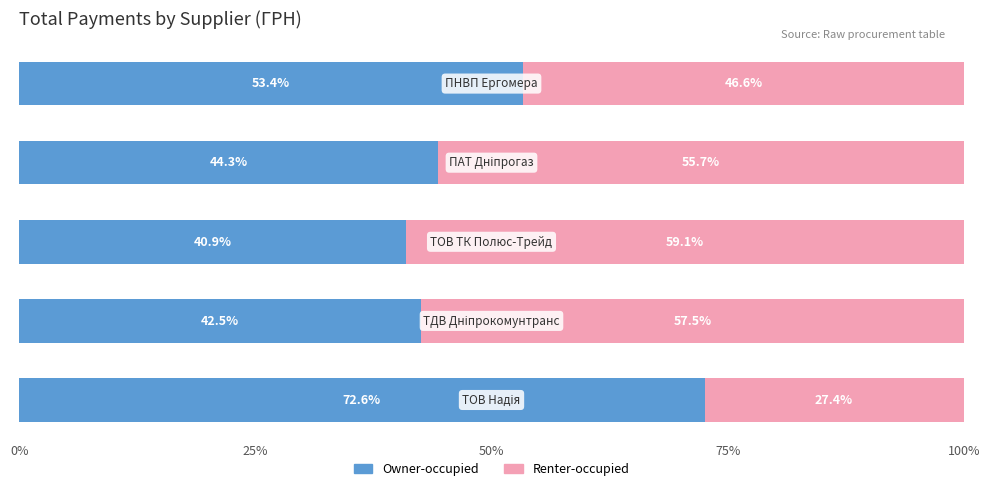

What is the maximum value for Owner-occupied?

72.6